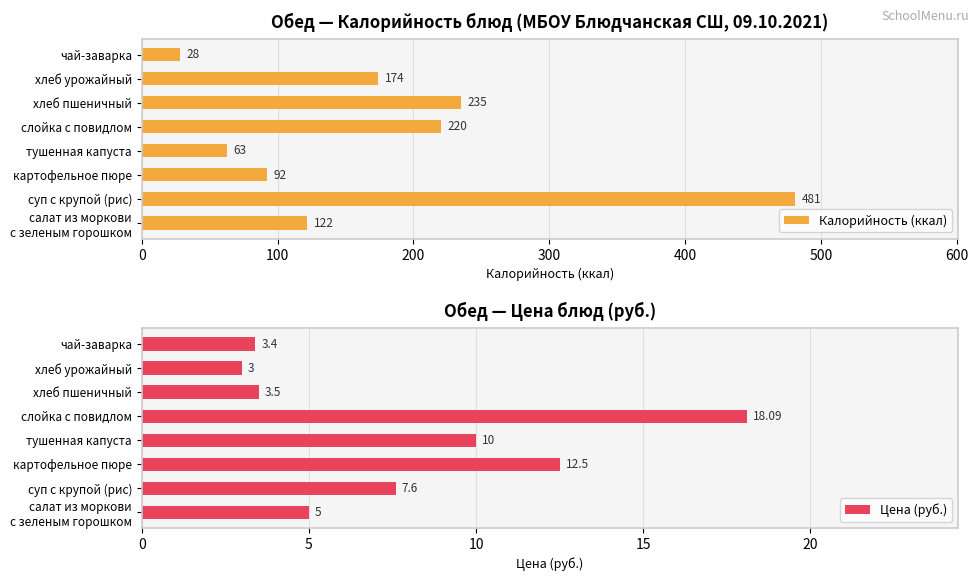

What is the approximate value of Цена (руб.) at чай-заварка?

3.4